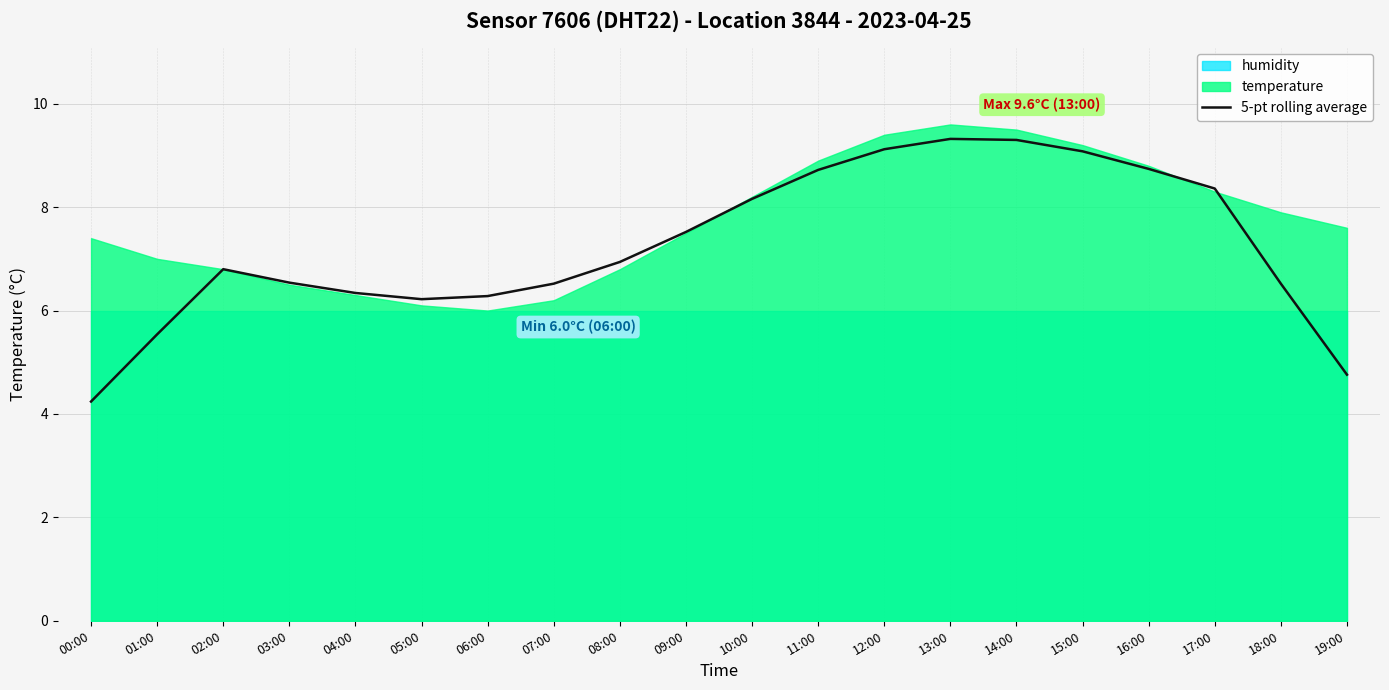

At which label is the value closest to 6?

05:00